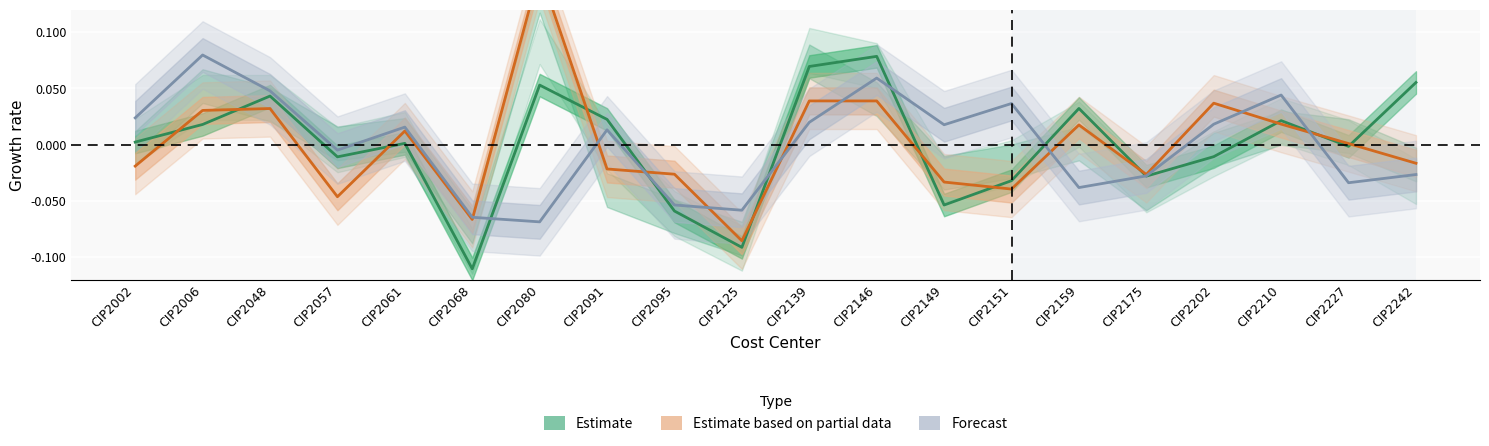

How many interior local peaks does the Forecast series have?

6